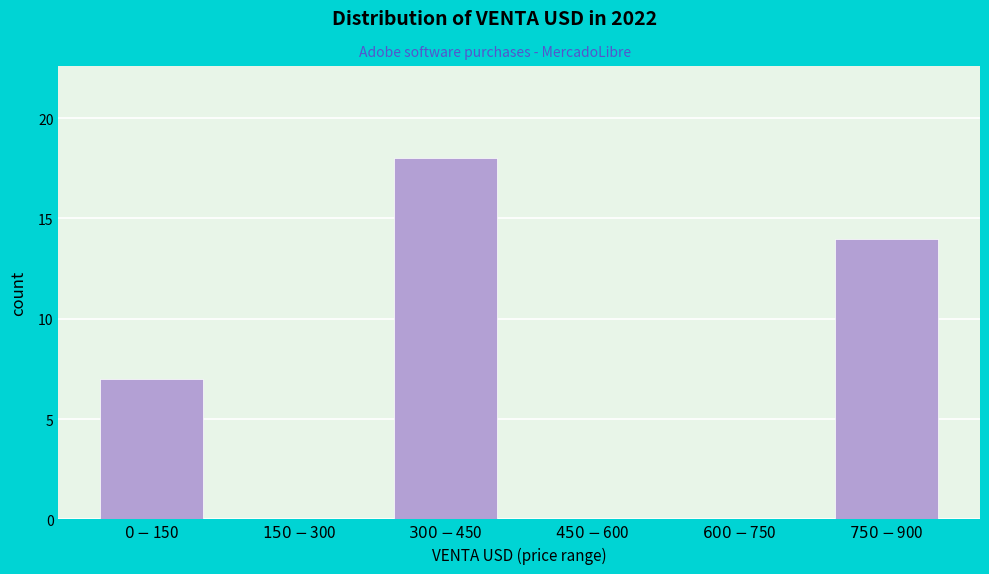

What is the greatest value displayed?

18